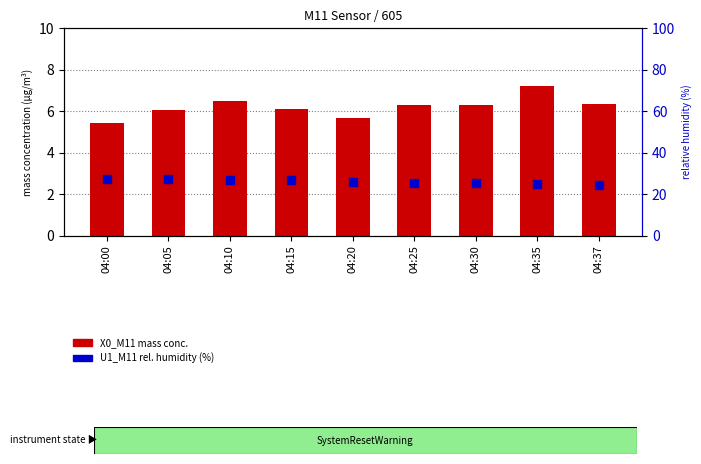

What are all the series names shown in the legend?

X0_M11, U1_M11